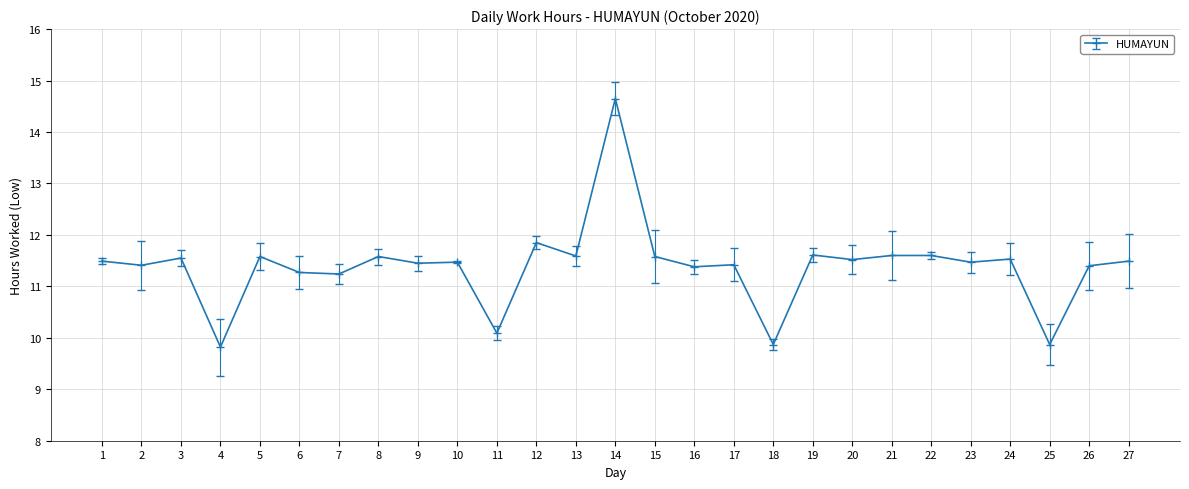

What is the sum of the values at 15 and 9?

23.0